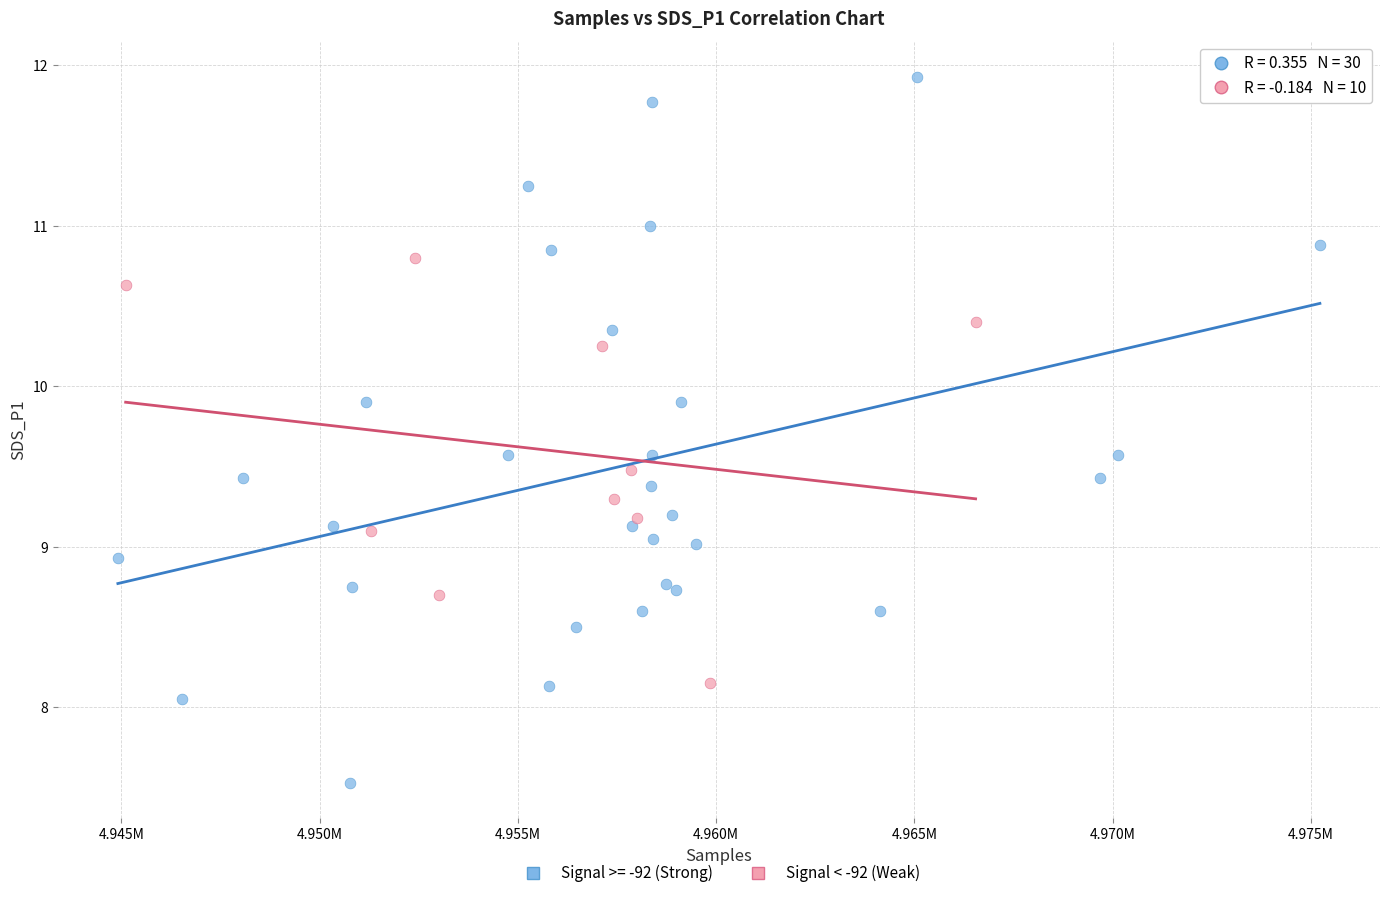

Which series has the widest spread of Y values?

Signal >= -92 (Strong)